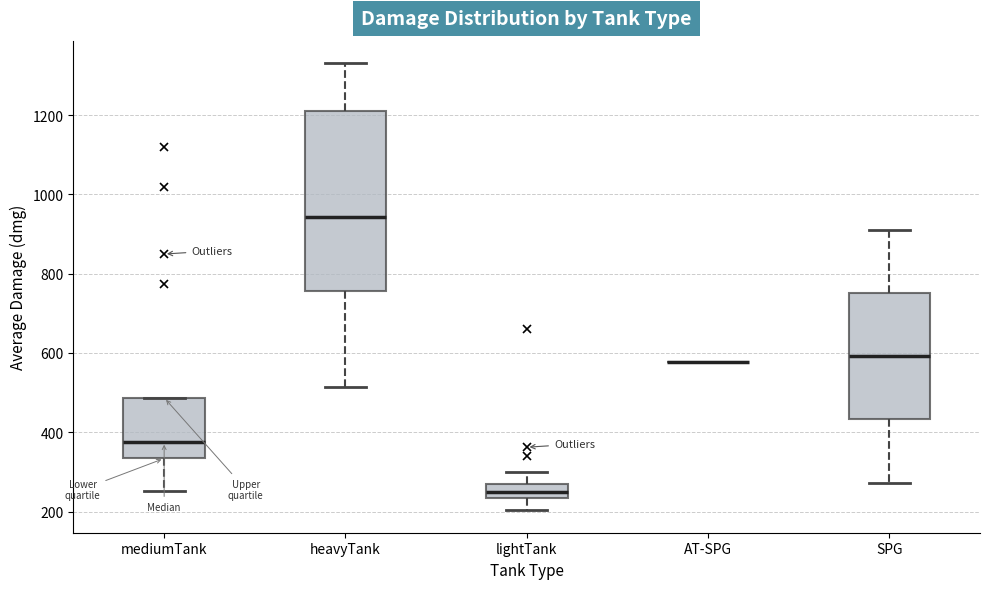

Reading left to right, transcribe this box plot: for each box, give where its median line is, the range the box spans, and where its two whiskers end, as read against the y-axis. The values are not printed on the chart, so give them approximately, as read against the axis.

mediumTank: median 380, box 340 to 480, whiskers 260 to 480
heavyTank: median 940, box 760 to 1220, whiskers 520 to 1340
lightTank: median 260, box 240 to 280, whiskers 200 to 300
AT-SPG: box collapsed to a line at 580, whiskers 580 to 580
SPG: median 600, box 440 to 760, whiskers 280 to 920